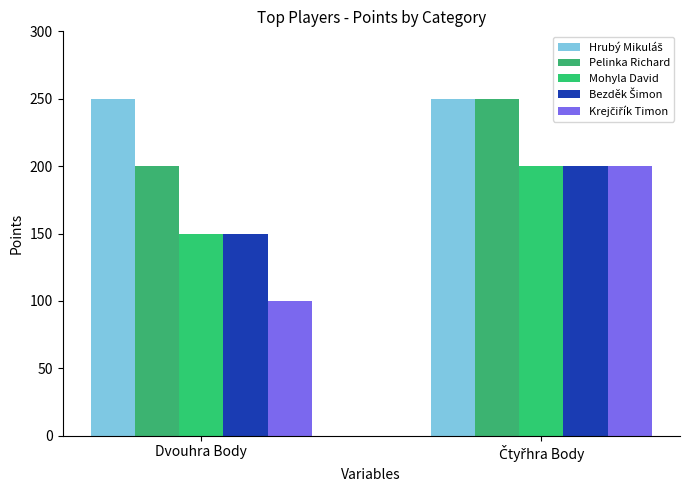

What position from the left is Dvouhra Body?

1